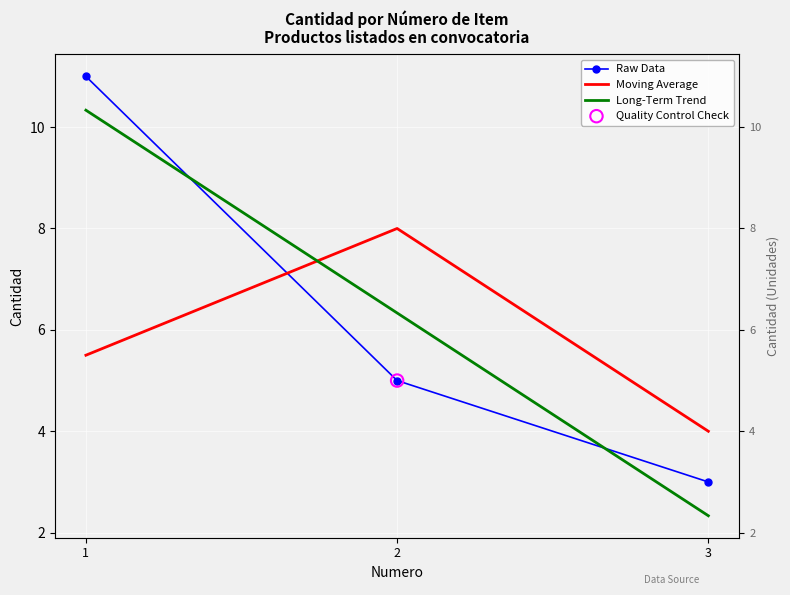

At which category is the sum across all series the highest?

1